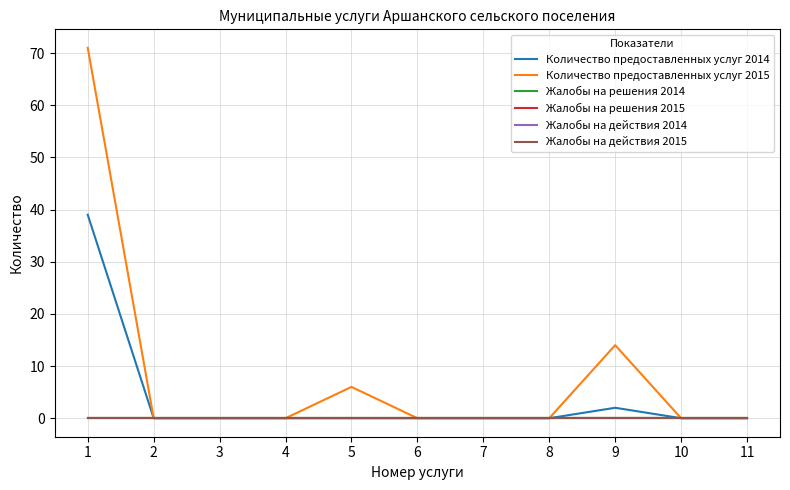

At 7, list the series in order from smallest to largest.

Количество предоставленных услуг 2014, Количество предоставленных услуг 2015, Жалобы на решения 2014, Жалобы на решения 2015, Жалобы на действия 2014, Жалобы на действия 2015